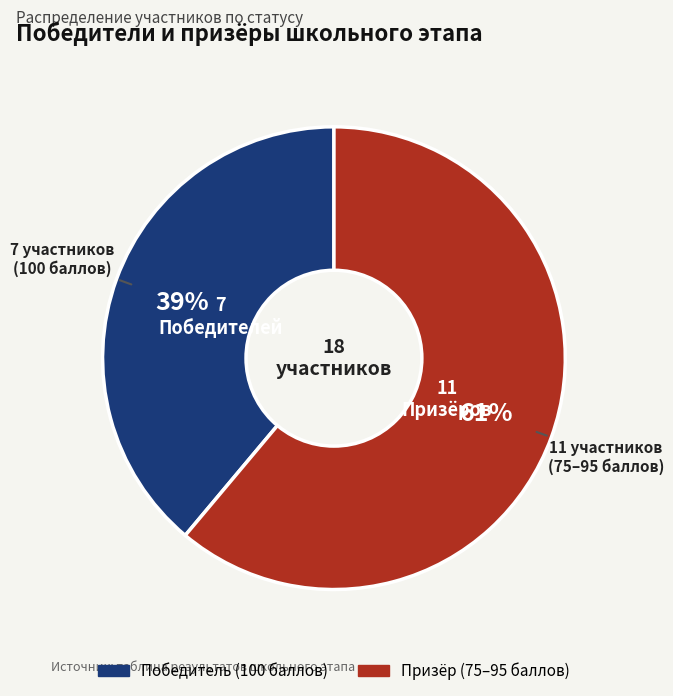

The Призёр slice represents 49% of the pie. True or false?

False